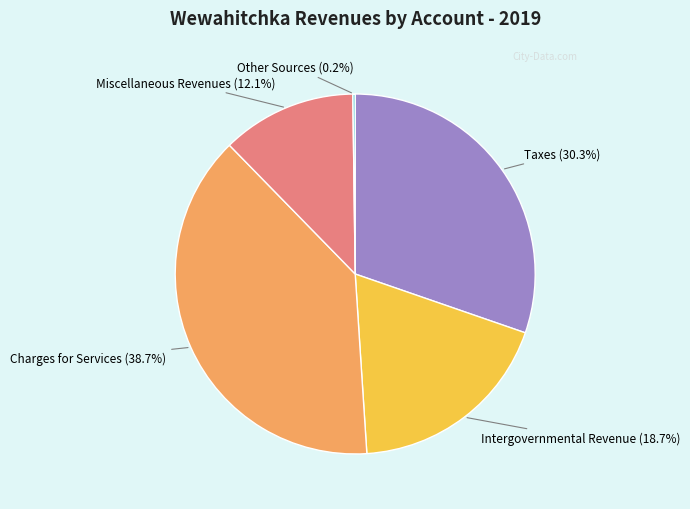

Is there any slice that represents more than half of the pie?

No